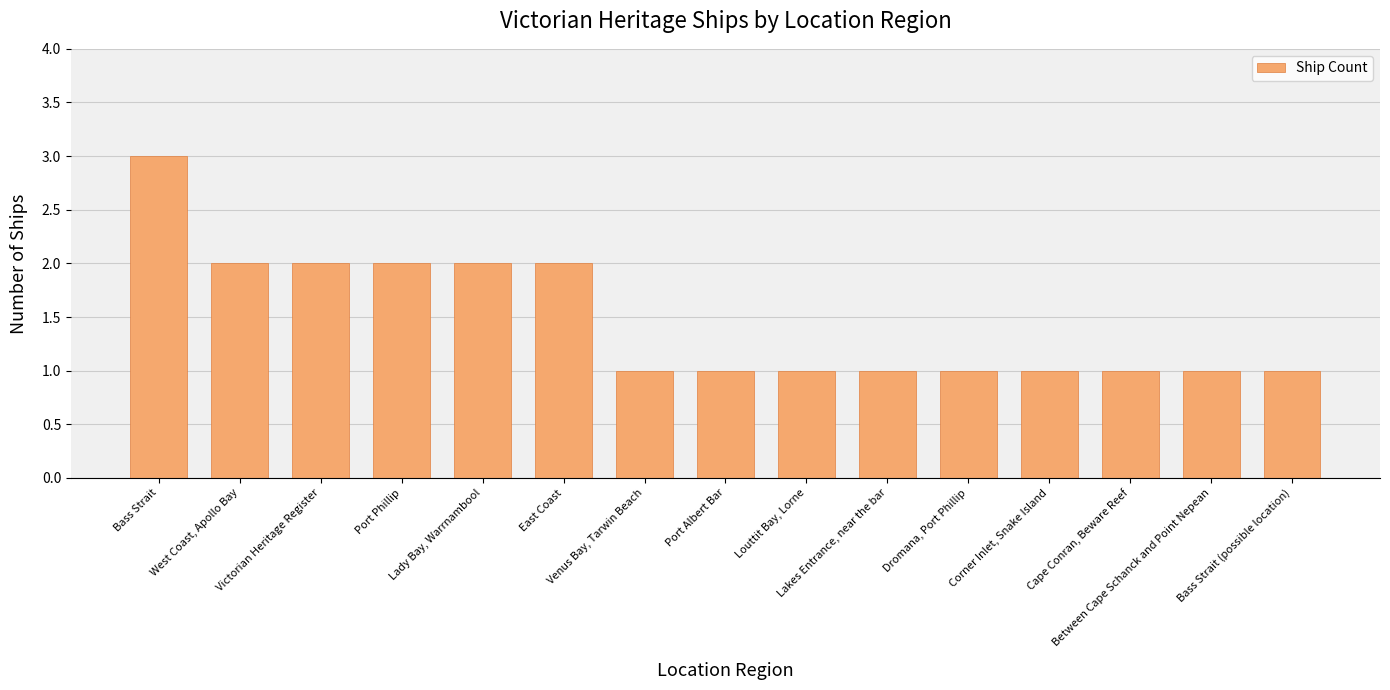

What is the sum of all values?

22